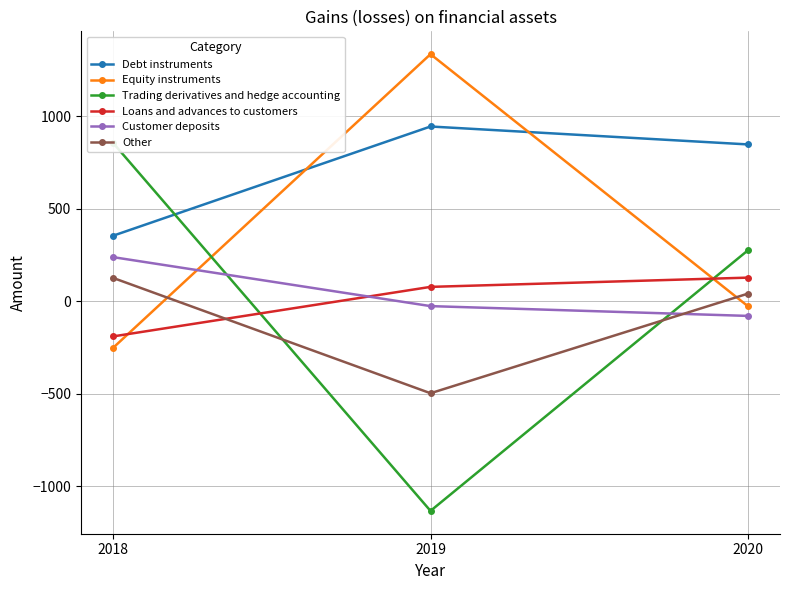

At which category does the chart reach its minimum across all series?

2019